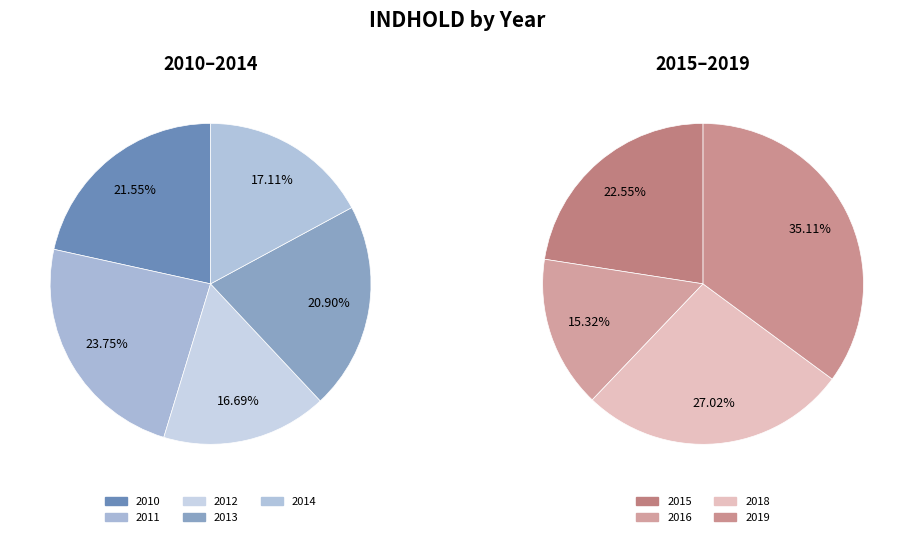

Is it true that 2010 is 3% of the pie?

False